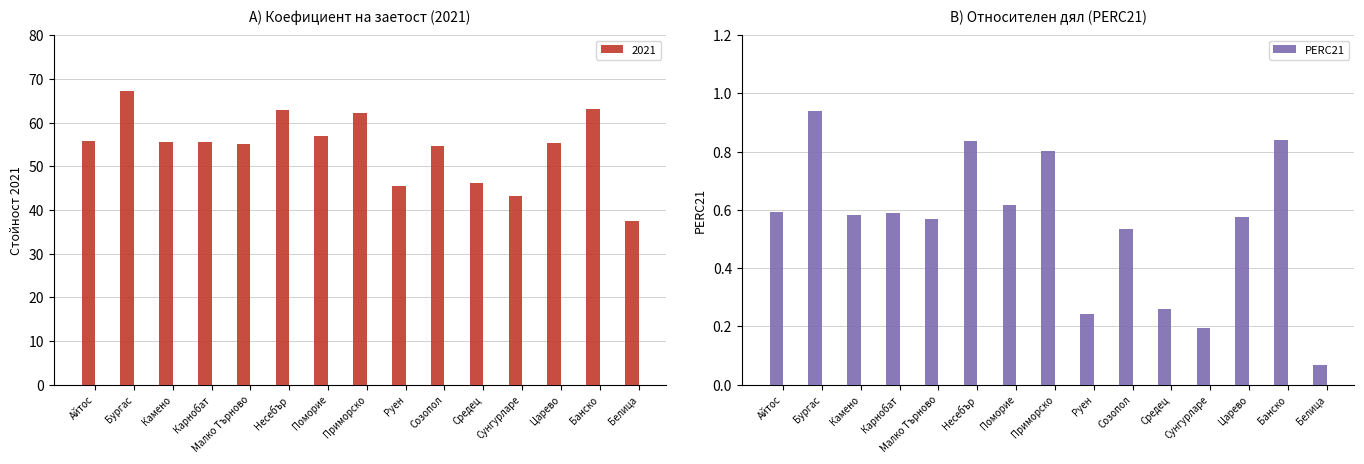

List the labels in order of value, largest first.

Бургас, Банско, Несебър, Приморско, Поморие, Айтос, Карнобат, Камено, Царево, Малко Търново, Созопол, Средец, Руен, Сунгурларе, Белица